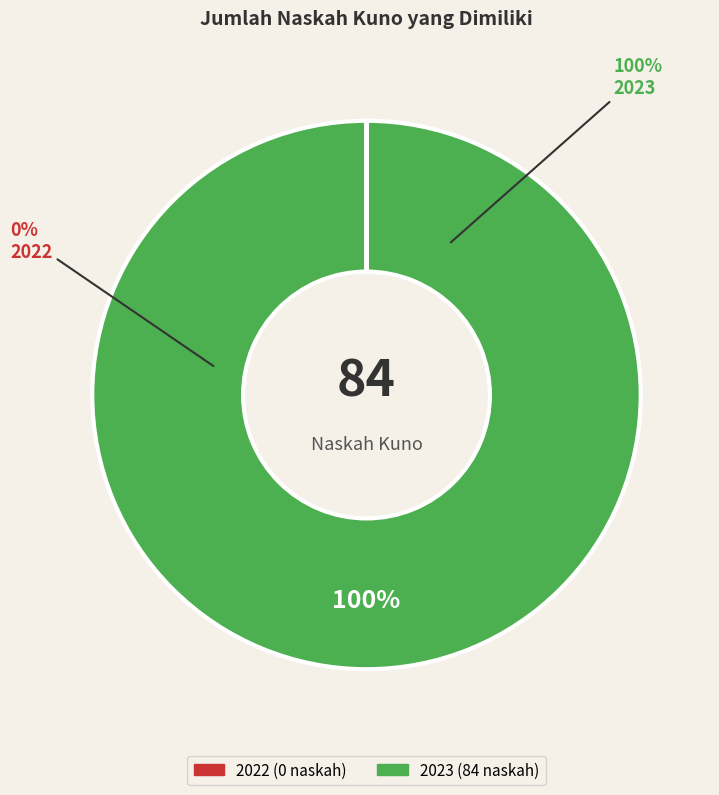

What percentage is the 2023 slice, to the nearest percent?

100%